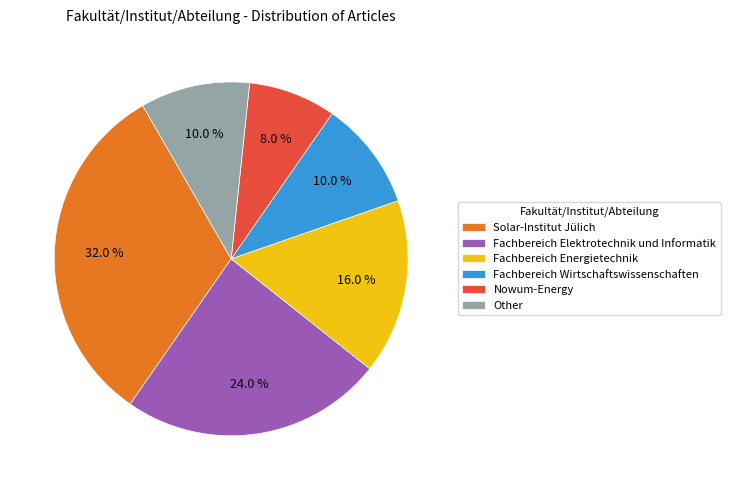

To the nearest percent, what is the difference between the largest and smallest slice percentages?

24%